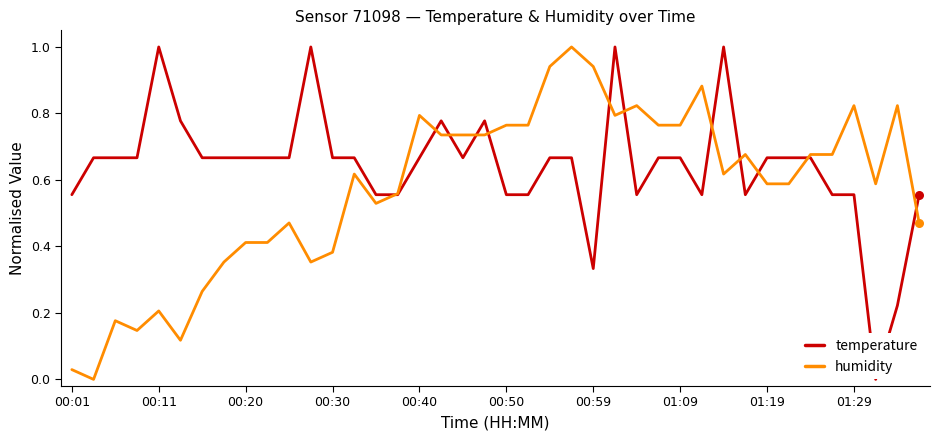

Which series has the largest total across all categories?

temperature